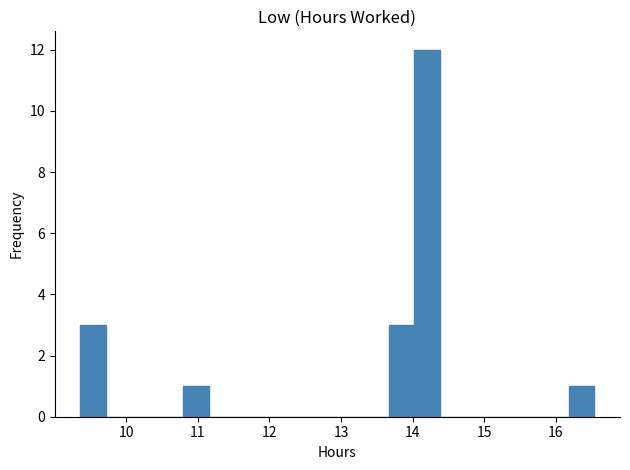

Around what value on the x-axis is the tallest bar? Give the approximate position of its centre, as read against the axis.

14.2